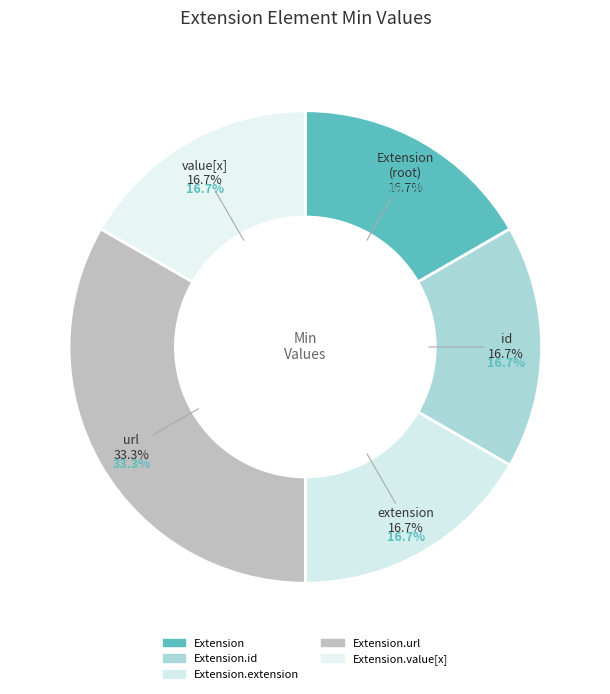

What is the largest slice in the pie chart?

Extension.url